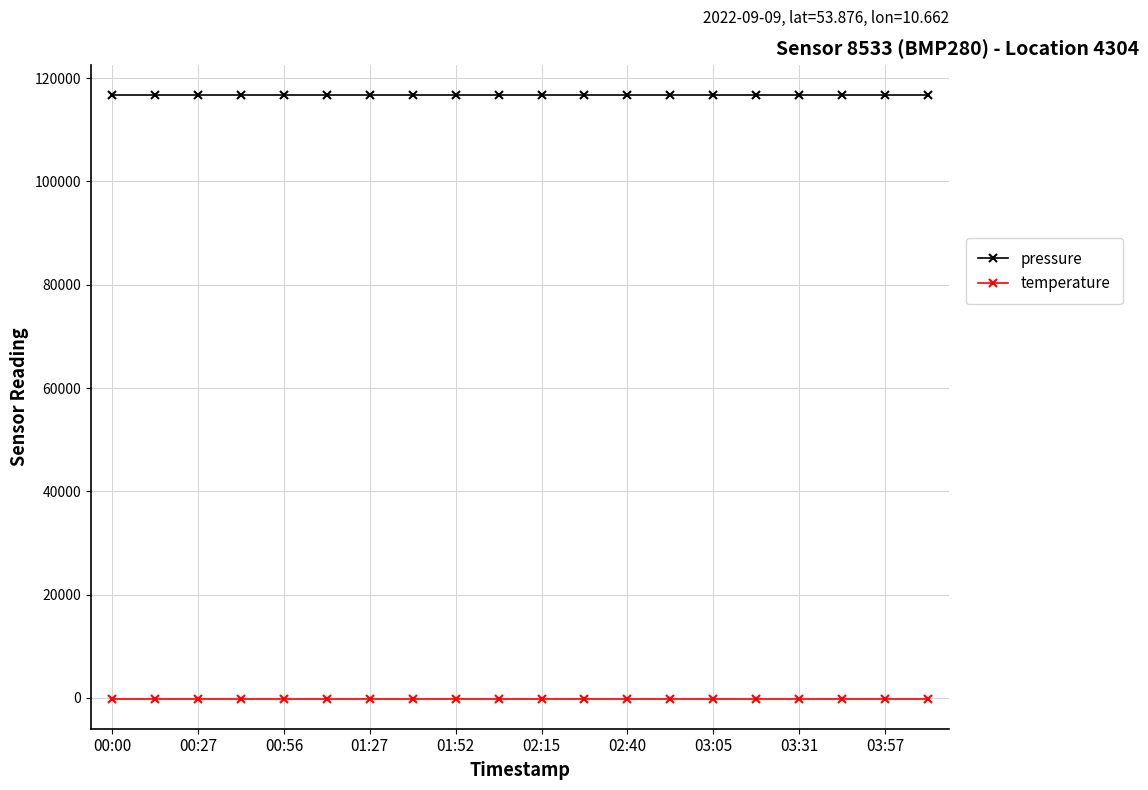

What is the value of the temperature point at the 2nd from the left?

-139.8